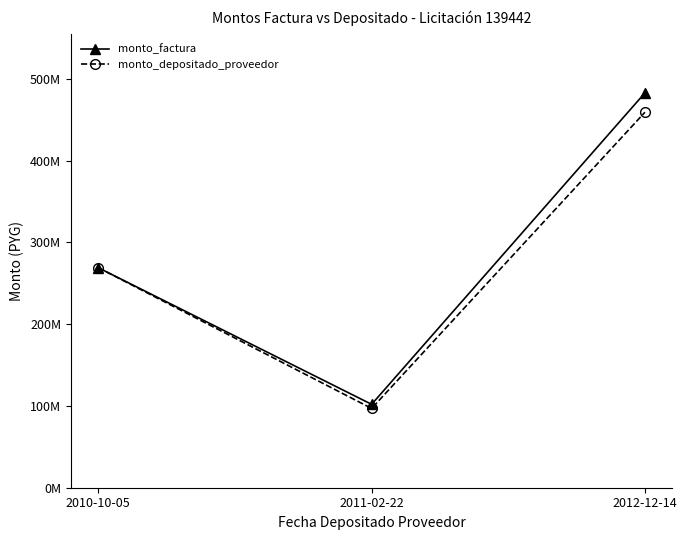

At how many categories does at least one series exceed 308215823?

1